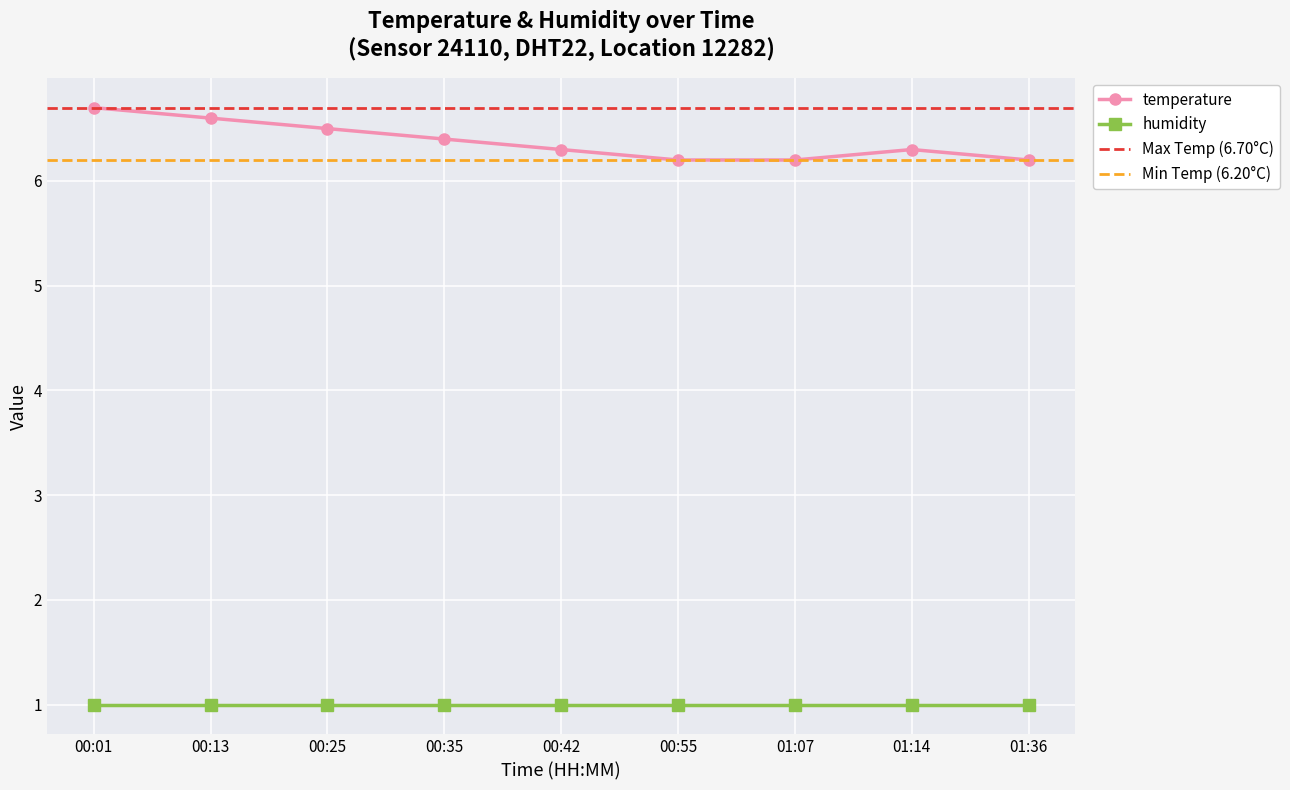

Which category has the lowest value across all series?

00:55